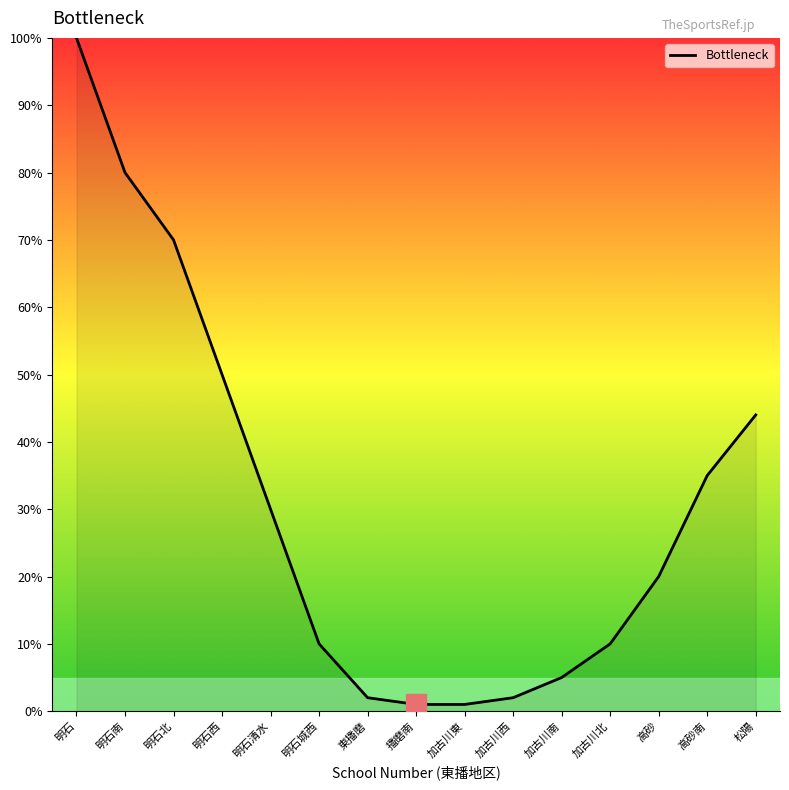

Does the chart have visible grid lines?

No